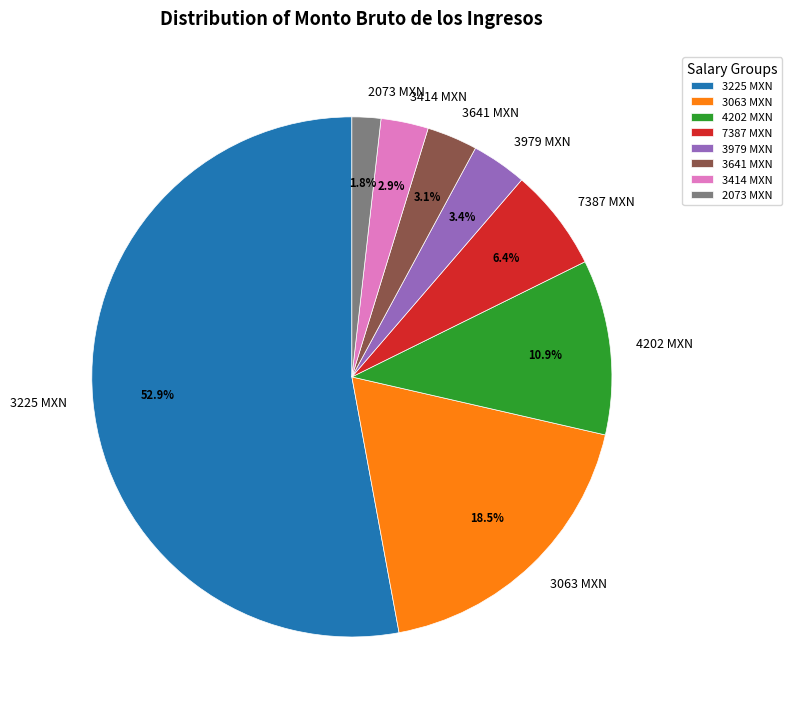

Which category accounts for the majority?

3225 MXN